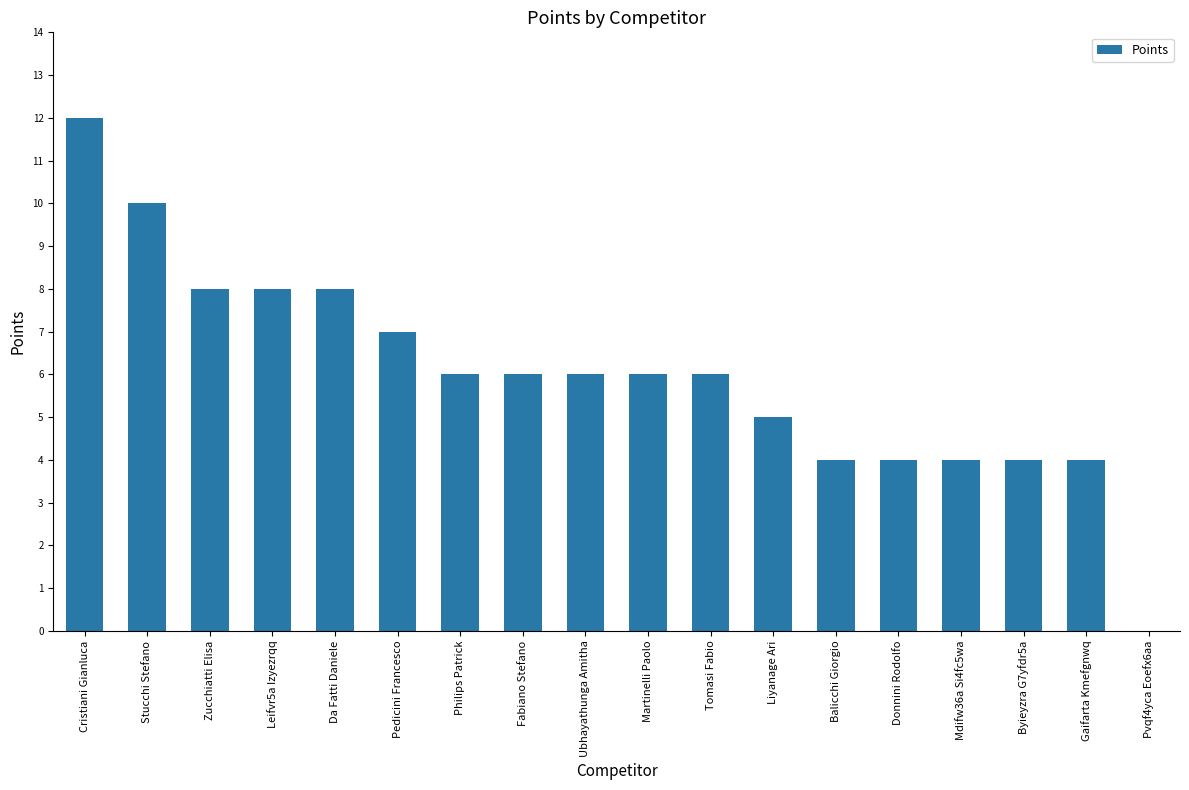

What value does the data have at Tomasi Fabio?

6